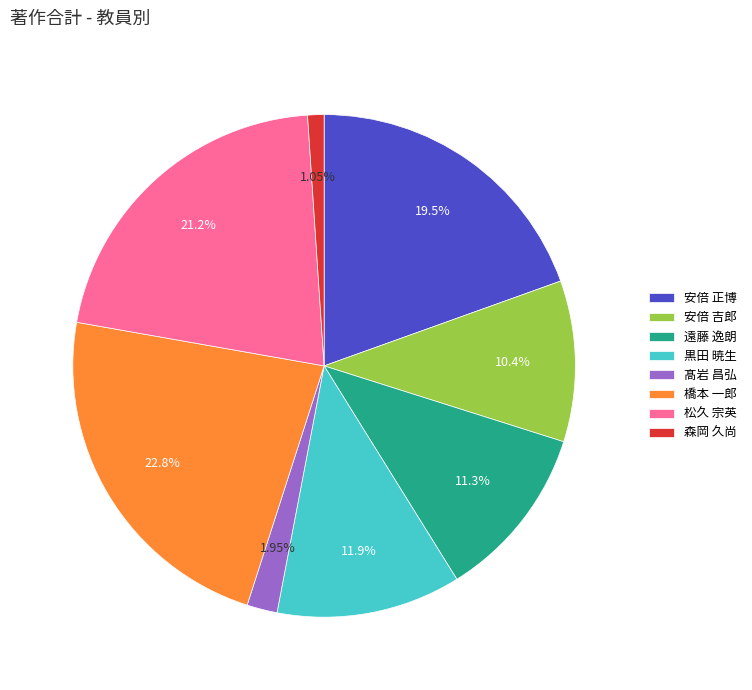

Rank the categories by value from highest to lowest.

橋本 一郎, 松久 宗英, 安倍 正博, 黒田 暁生, 遠藤 逸朗, 安倍 吉郎, 髙岩 昌弘, 森岡 久尚